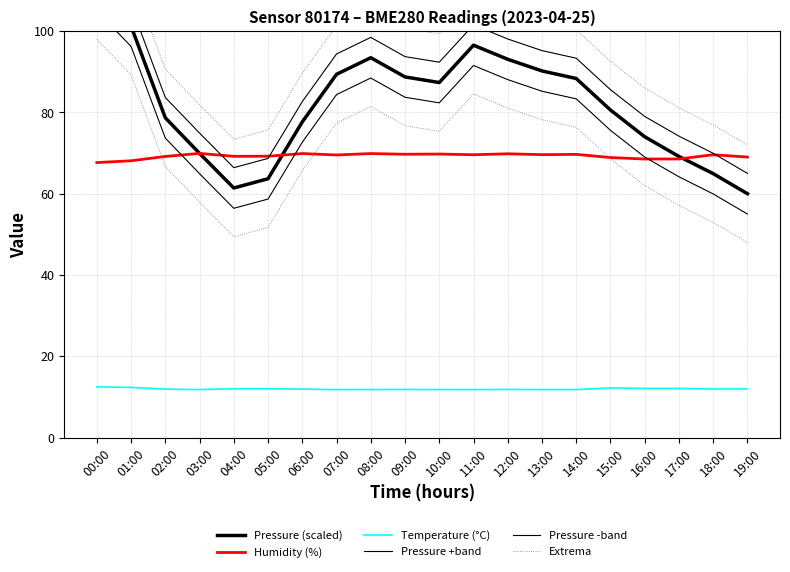

What is the difference between the Pressure -band values at 03:00 and 13:00?

20.3